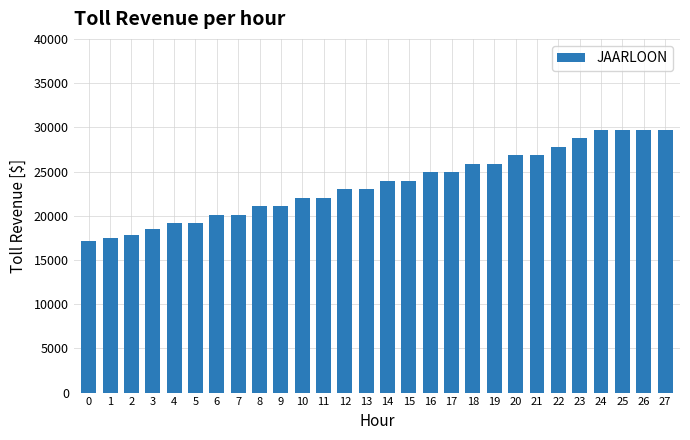

What is the change in value from 5 to 23?

+9599.9